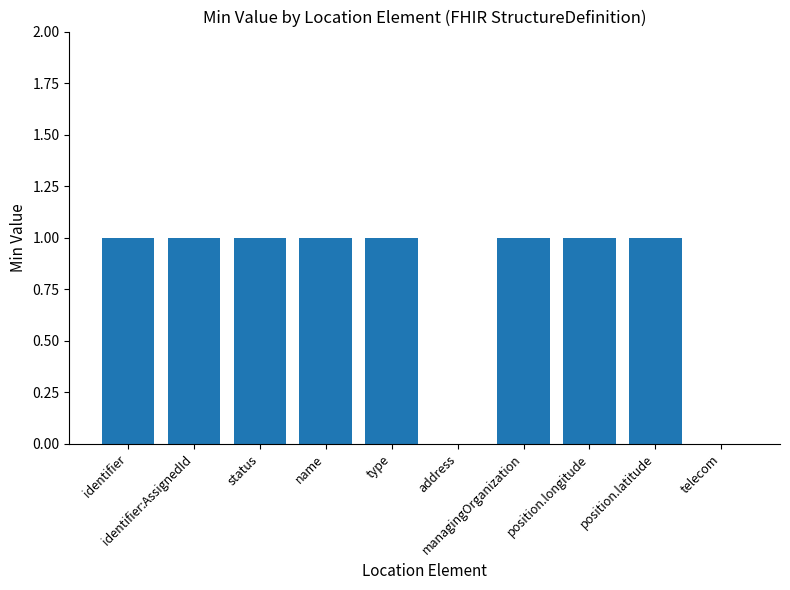

What is the sum of the values at identifier and status?

2